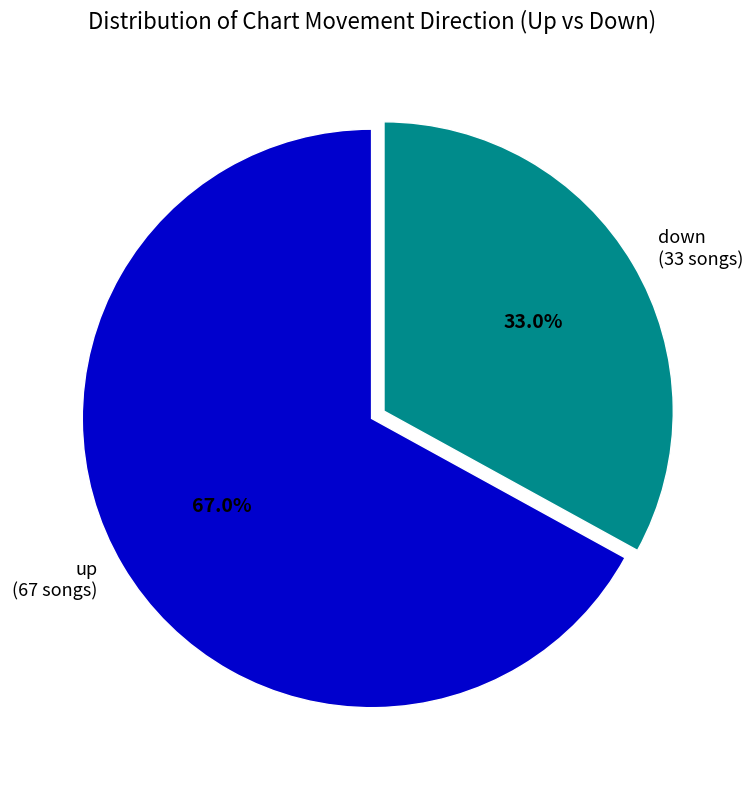

How many slices are in this pie chart?

2